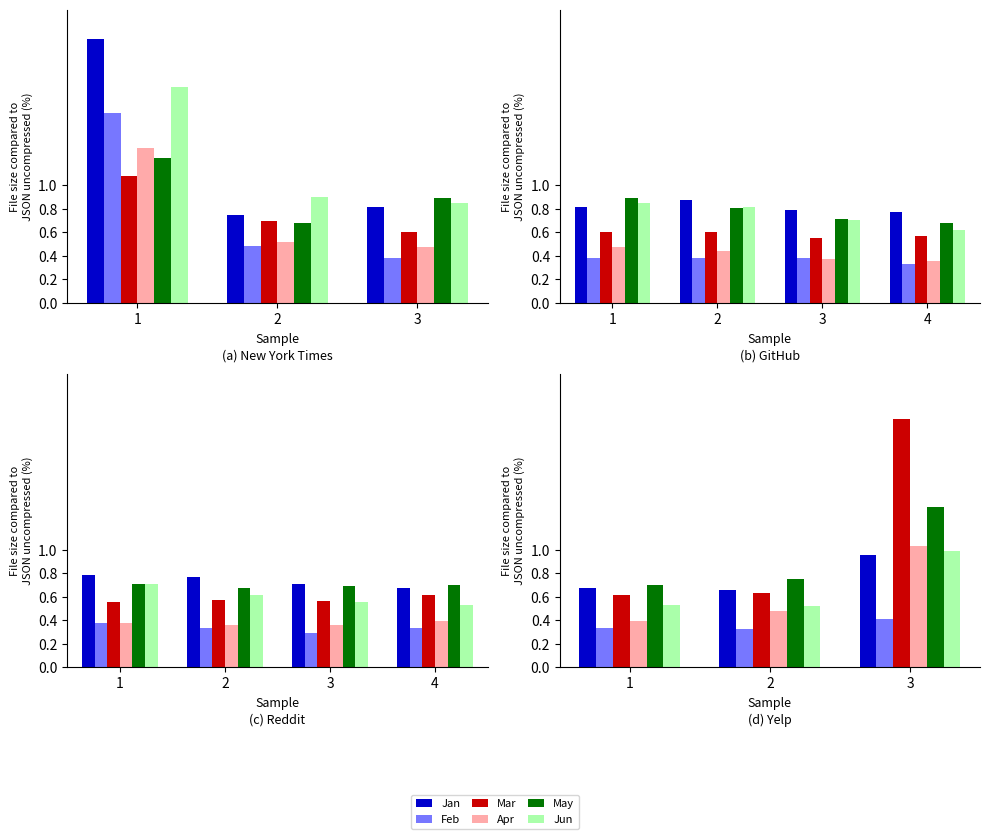

At which label does Apr reach its peak?

3